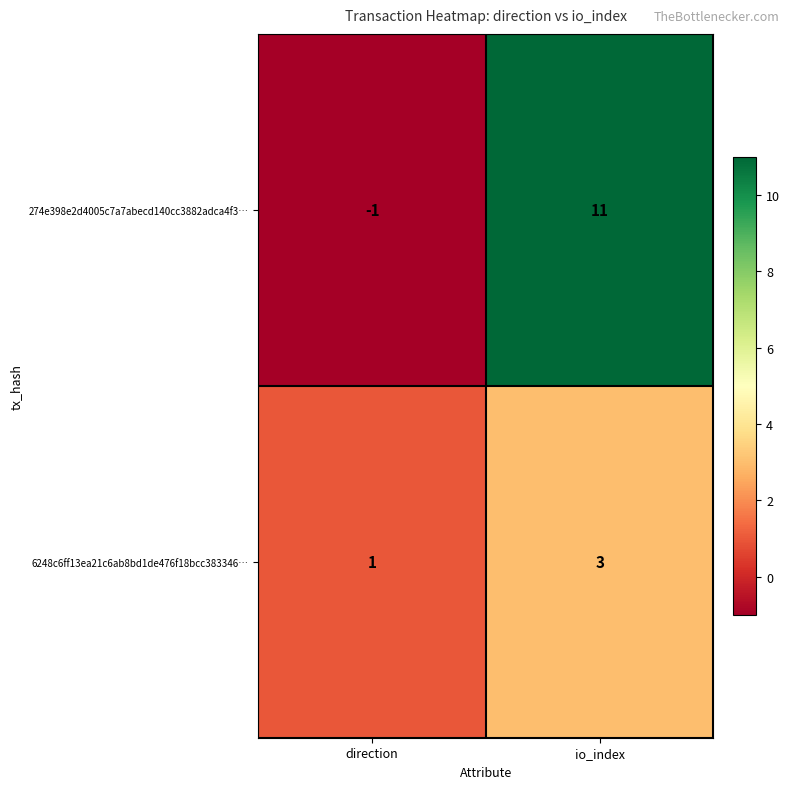

List the series in order of their overall mean, highest first.

274e398e2d4005c7a7abecd140cc3882adca4f3…, 6248c6ff13ea21c6ab8bd1de476f18bcc383346…